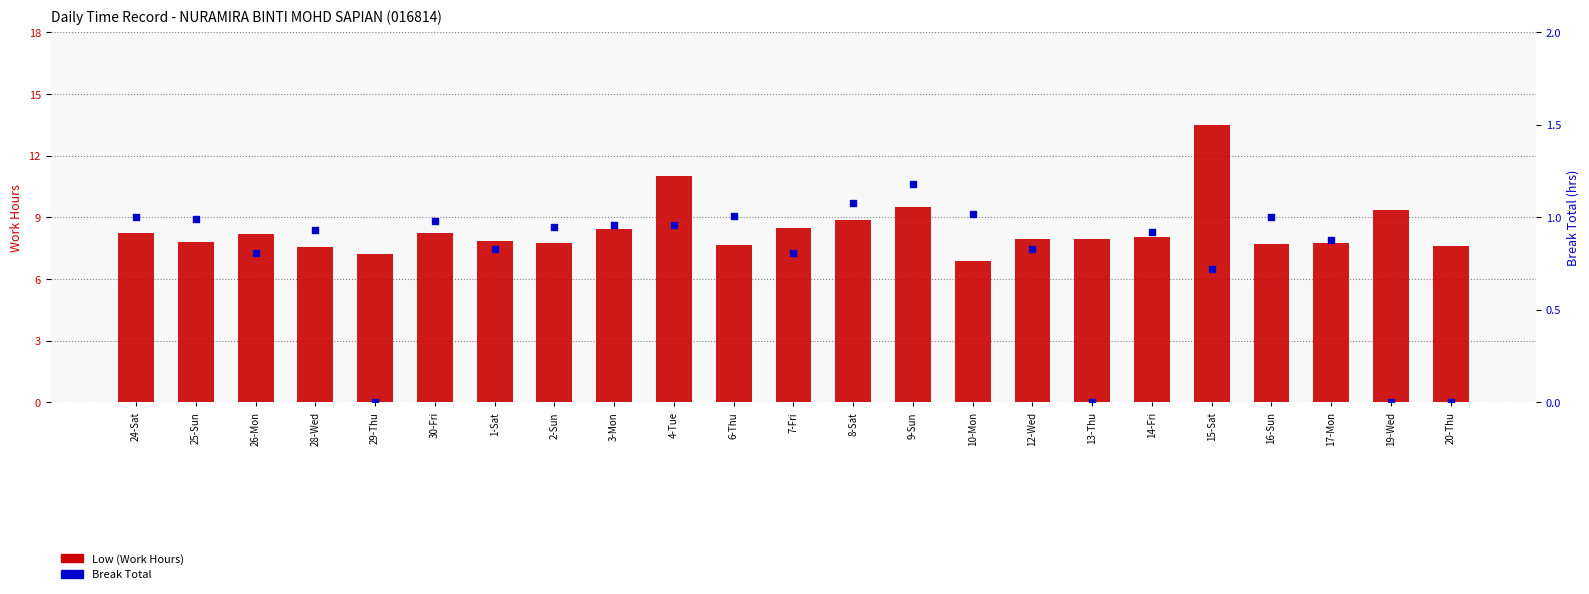

At which category is the sum across all series the highest?

15-Sat